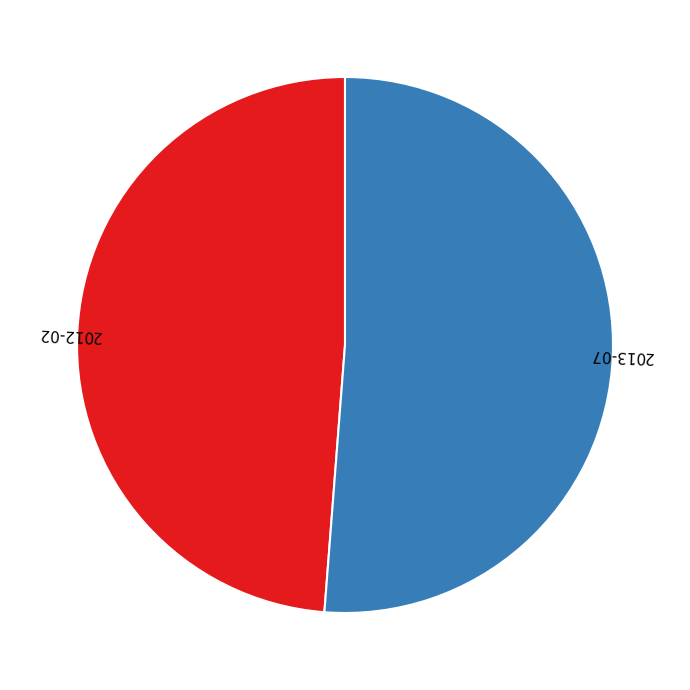

Is there a majority slice in this chart?

Yes